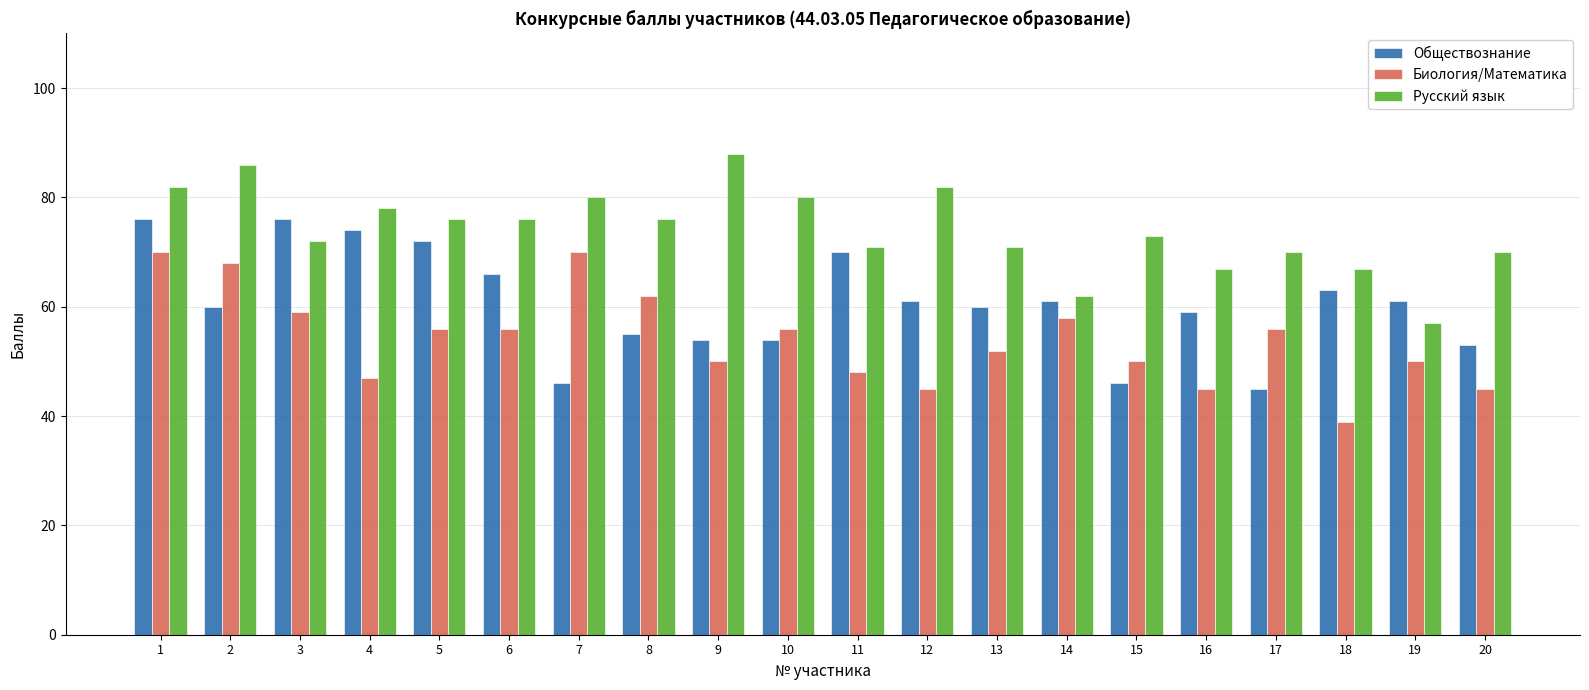

Reading left to right, transcribe all the data shown in this chart.

Обществознание: 1=76	2=60	3=76	4=74	5=72	6=66	7=46	8=55	9=54	10=54	11=70	12=61	13=60	14=61	15=46	16=59	17=45	18=63	19=61	20=53
Биология/Математика: 1=70	2=68	3=59	4=47	5=56	6=56	7=70	8=62	9=50	10=56	11=48	12=45	13=52	14=58	15=50	16=45	17=56	18=39	19=50	20=45
Русский язык: 1=82	2=86	3=72	4=78	5=76	6=76	7=80	8=76	9=88	10=80	11=71	12=82	13=71	14=62	15=73	16=67	17=70	18=67	19=57	20=70